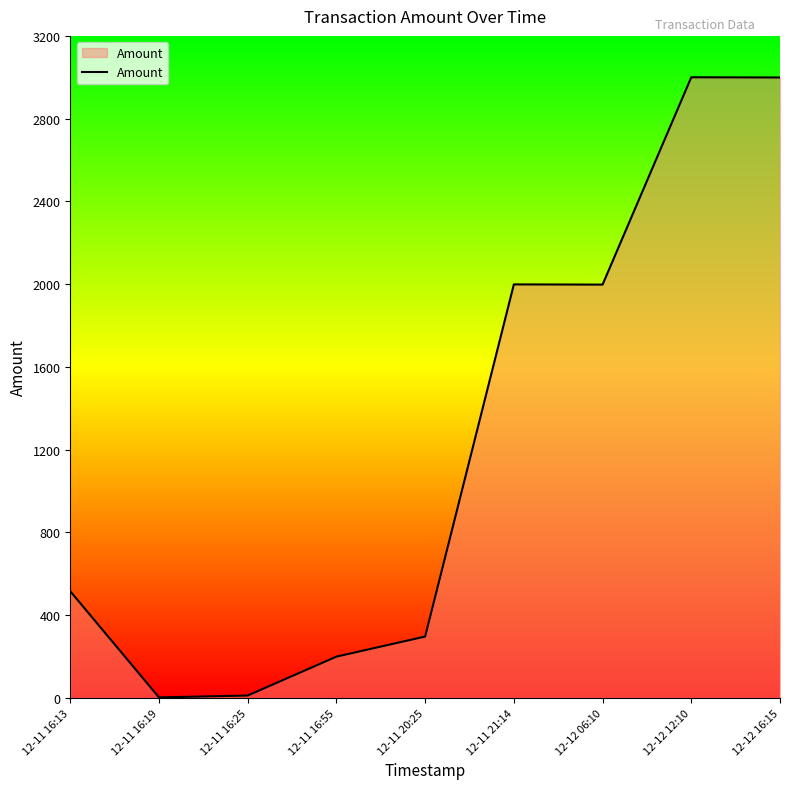

Does the chart have visible grid lines?

No